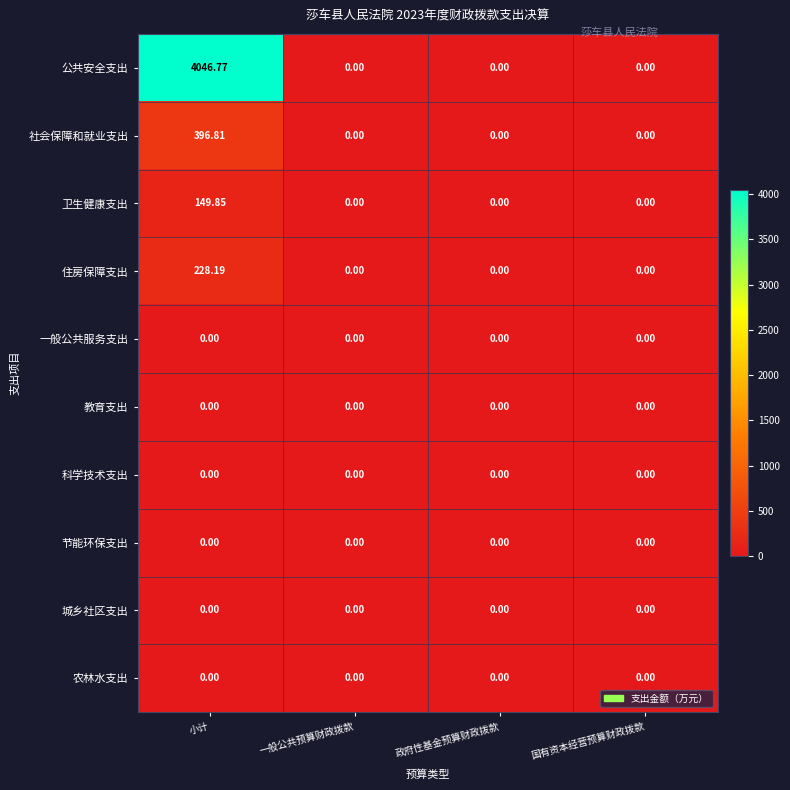

Which label corresponds to the largest value in the chart?

小计